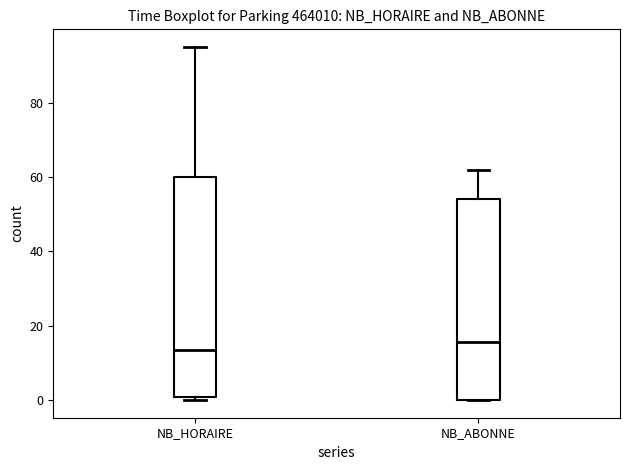

Reading left to right, transcribe this box plot: for each box, give where its median line is, the range the box spans, and where its two whiskers end, as read against the y-axis. The values are not printed on the chart, so give them approximately, as read against the axis.

NB_HORAIRE: median 14, box 0 to 60, whiskers 0 (just below the box's lower edge) to 96
NB_ABONNE: median 16, box 0 to 54, whiskers 0 to 62